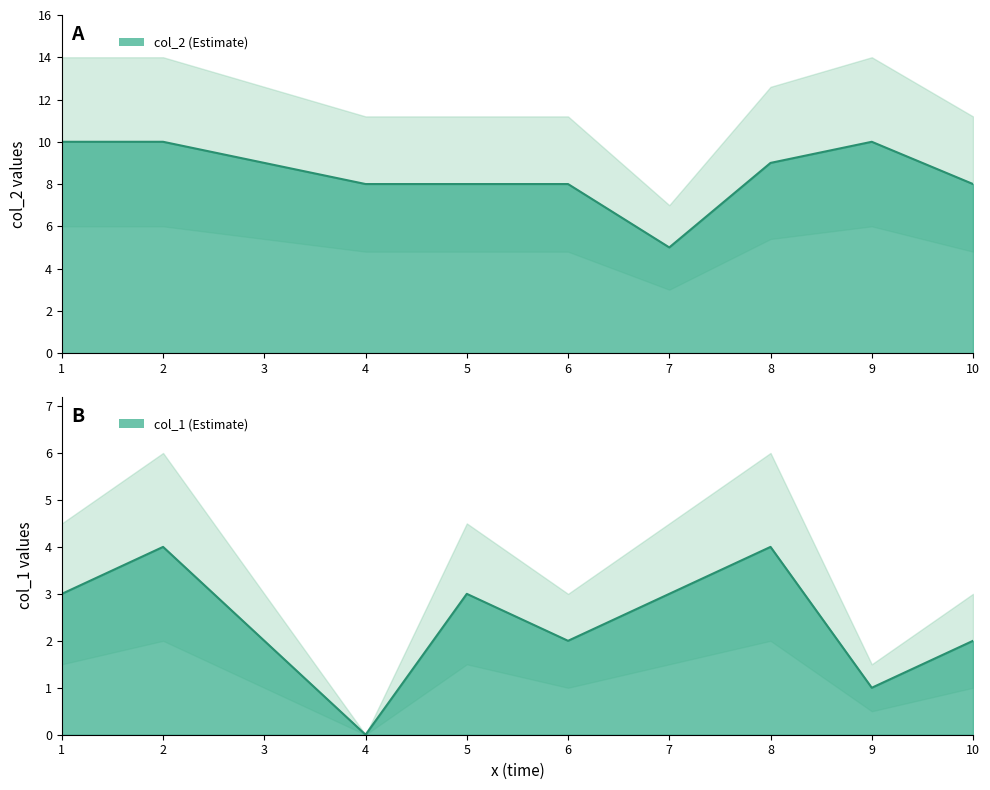

List the labels in order of col_2 value, smallest first.

7, 4, 5, 6, 10, 3, 8, 1, 2, 9